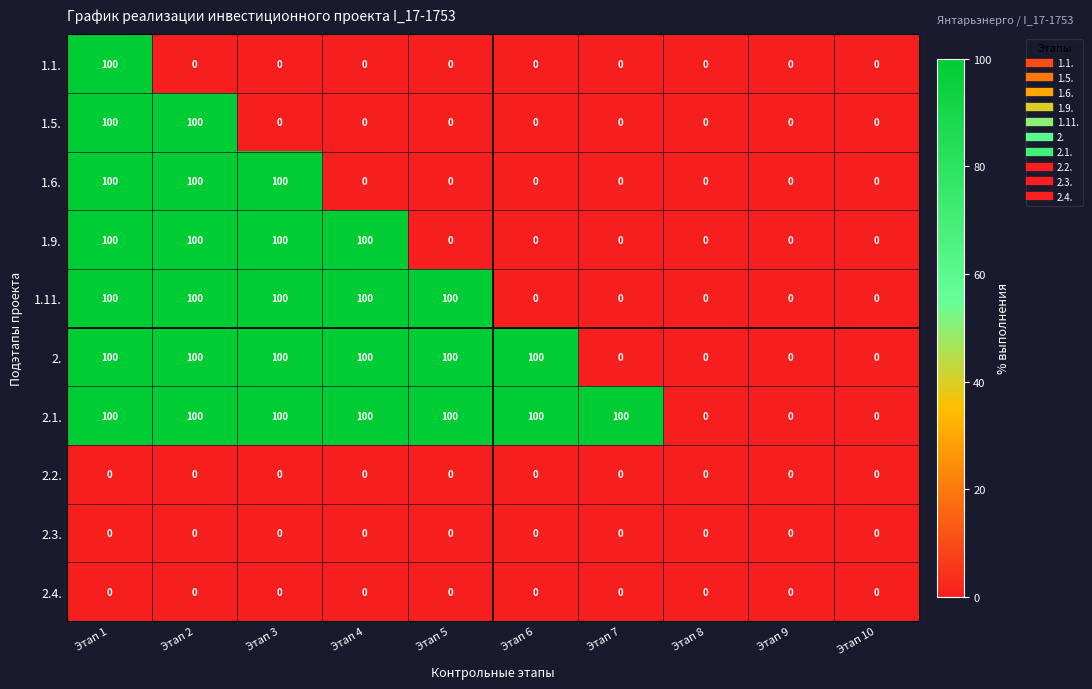

What is the difference between the second highest and minimum values in the 1.6. series?

100